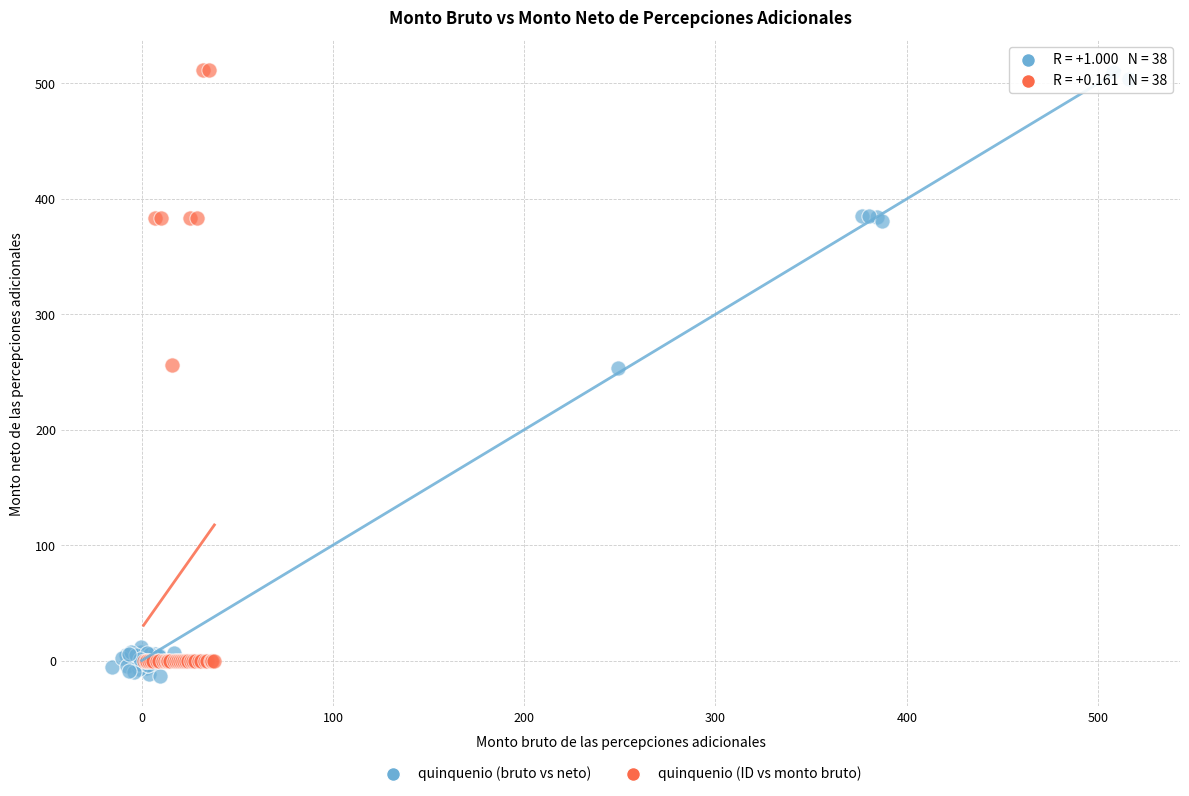

Which series has the largest Y range (max minus min)?

quinquenio (bruto vs neto)